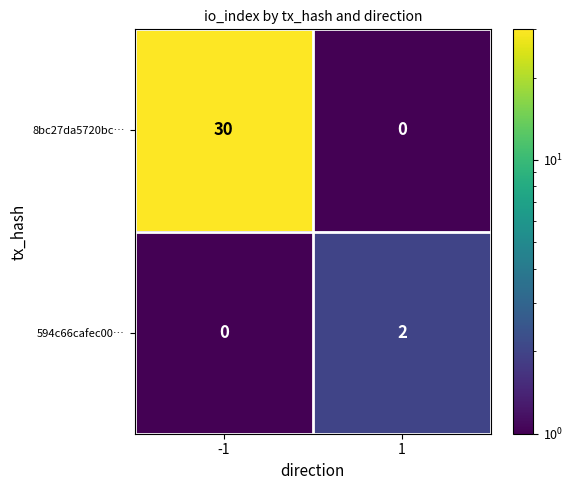

Which series has the largest range (max minus min)?

8bc27da5720bc…